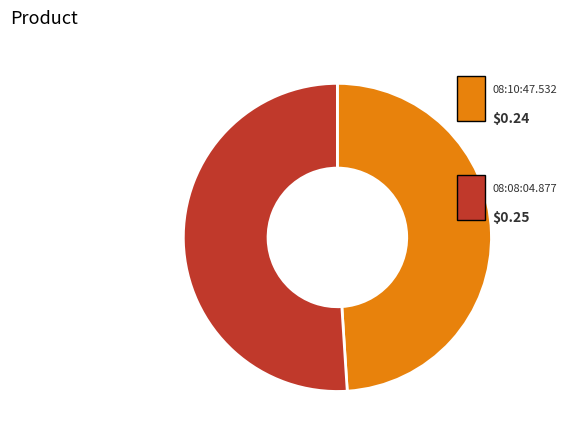

Is there a majority slice in this chart?

Yes